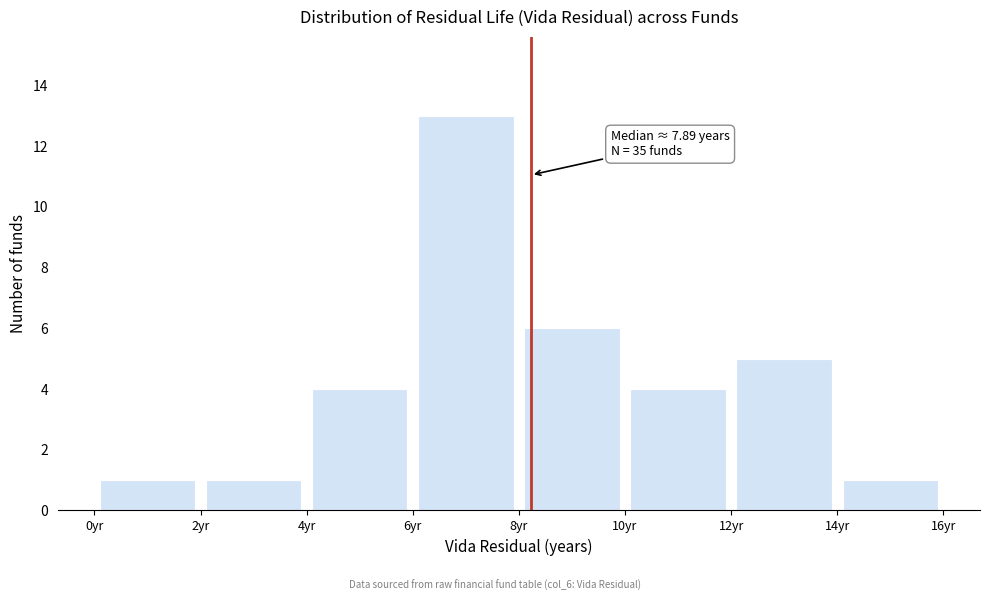

Over which range of the x-axis is the bar tallest?

6 to 8